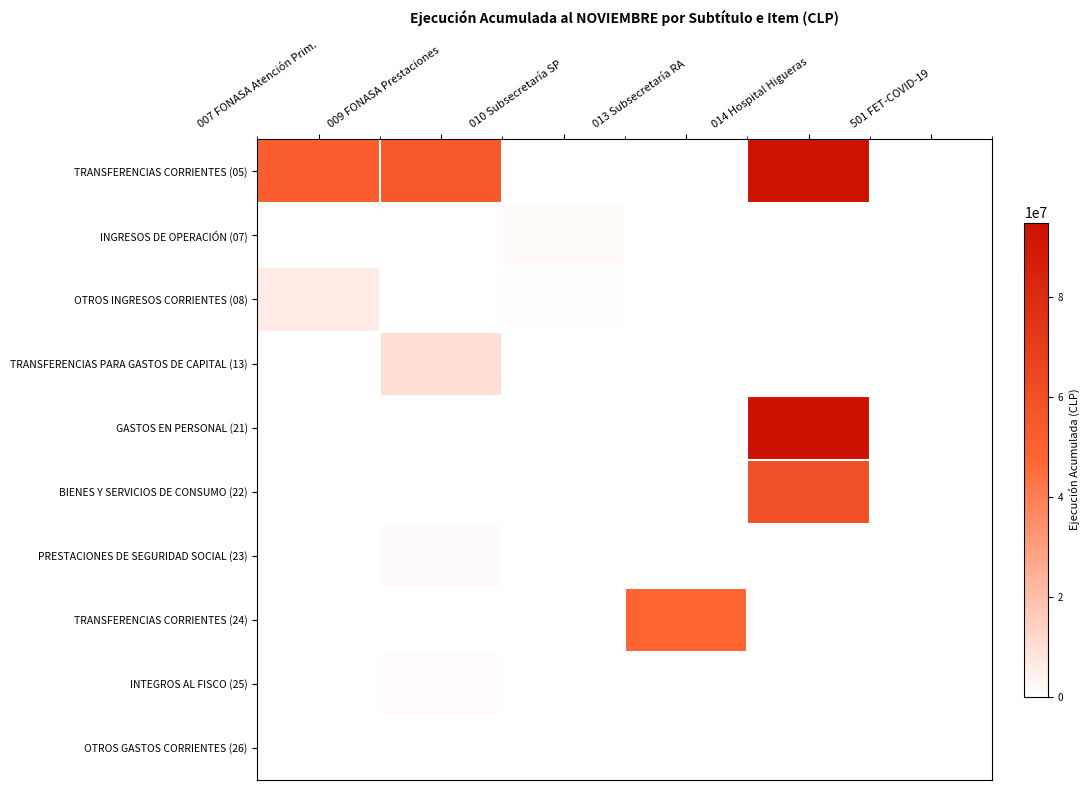

What is the total value across all series at 013 Subsecretaría RA?

48767608